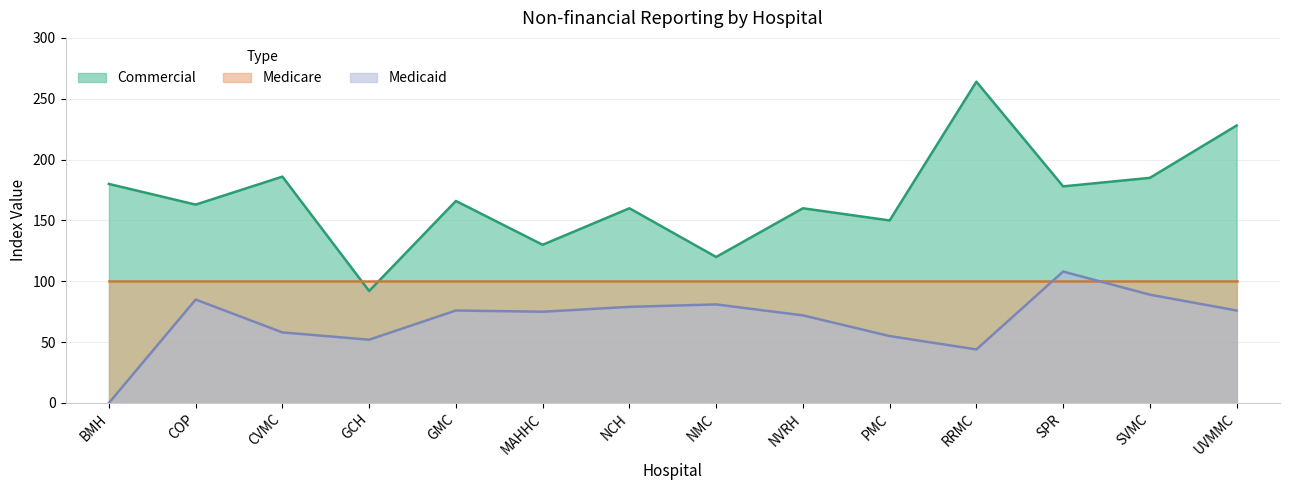

At how many categories does at least one series exceed 112?

13